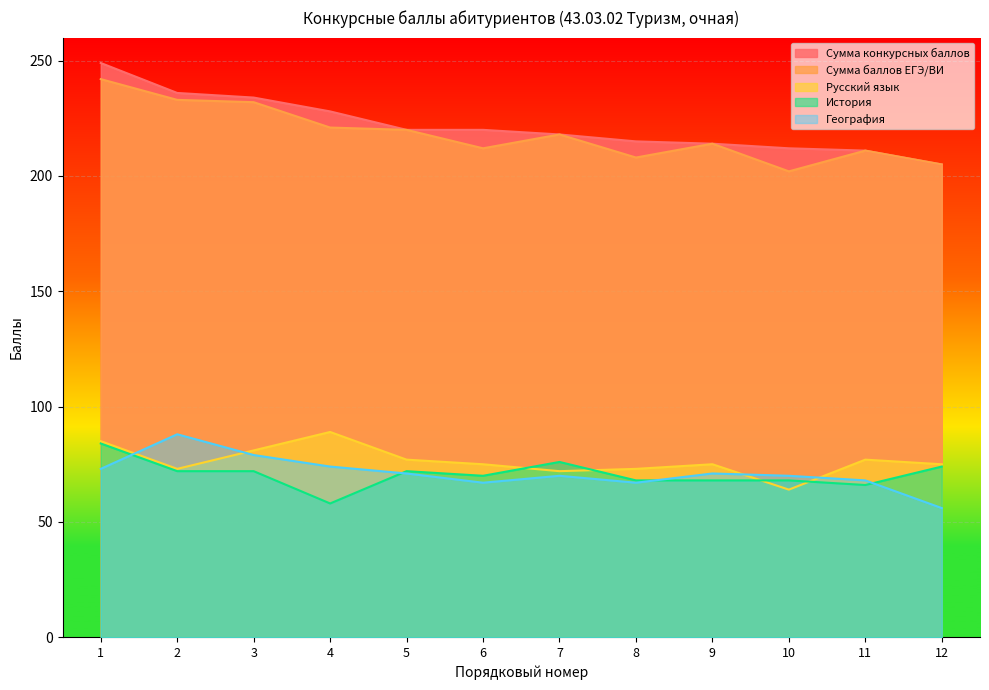

At which category does Сумма баллов ЕГЭ/ВИ reach its first local peak?

7